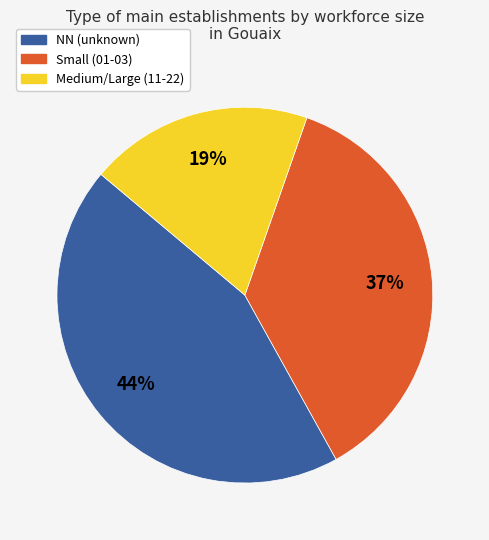

To the nearest percent, what is the average slice percentage?

33%